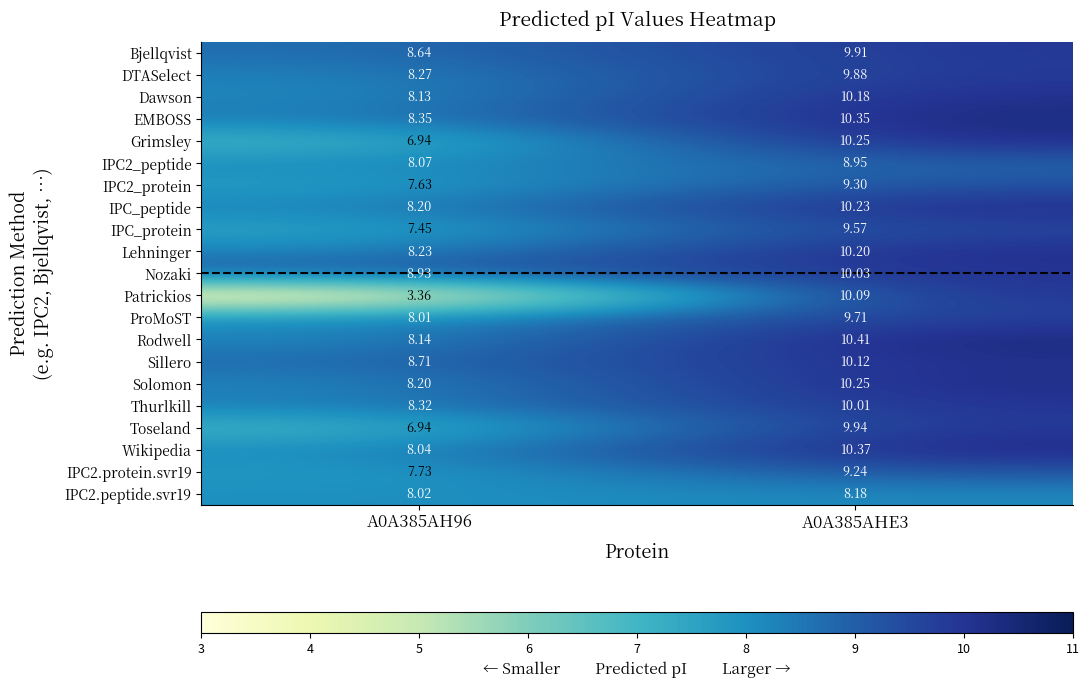

Which series changed the most between A0A385AH96 and A0A385AHE3?

Patrickios